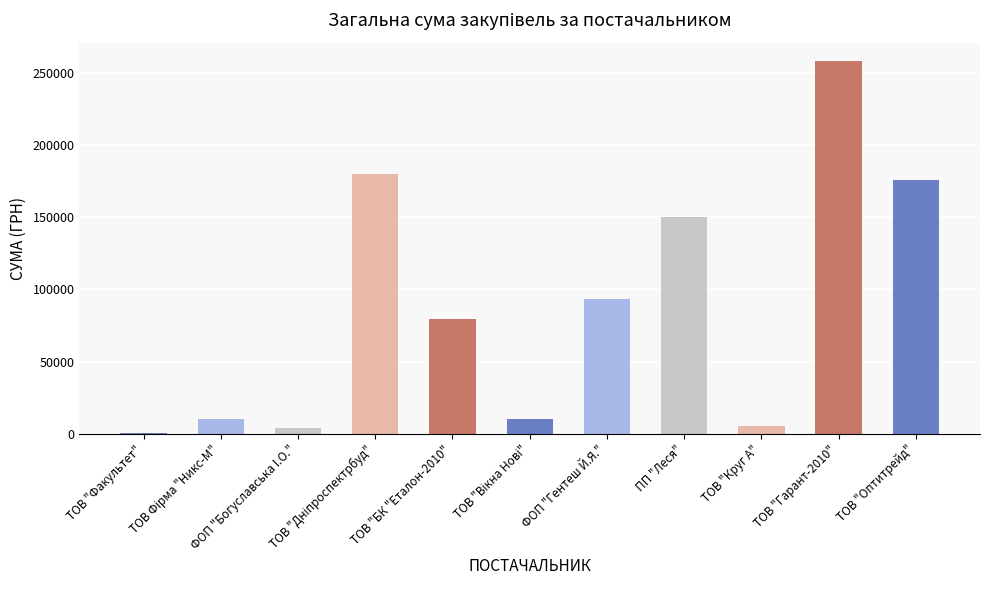

What is the maximum value shown in the chart?

258056.4